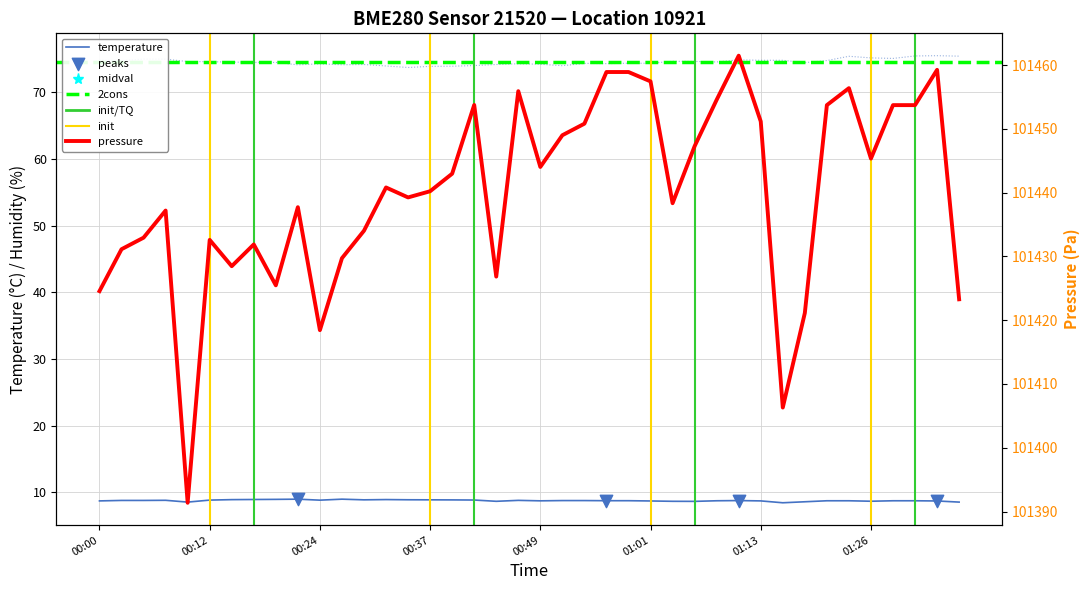

Which series contains the lowest Y value?

temperature